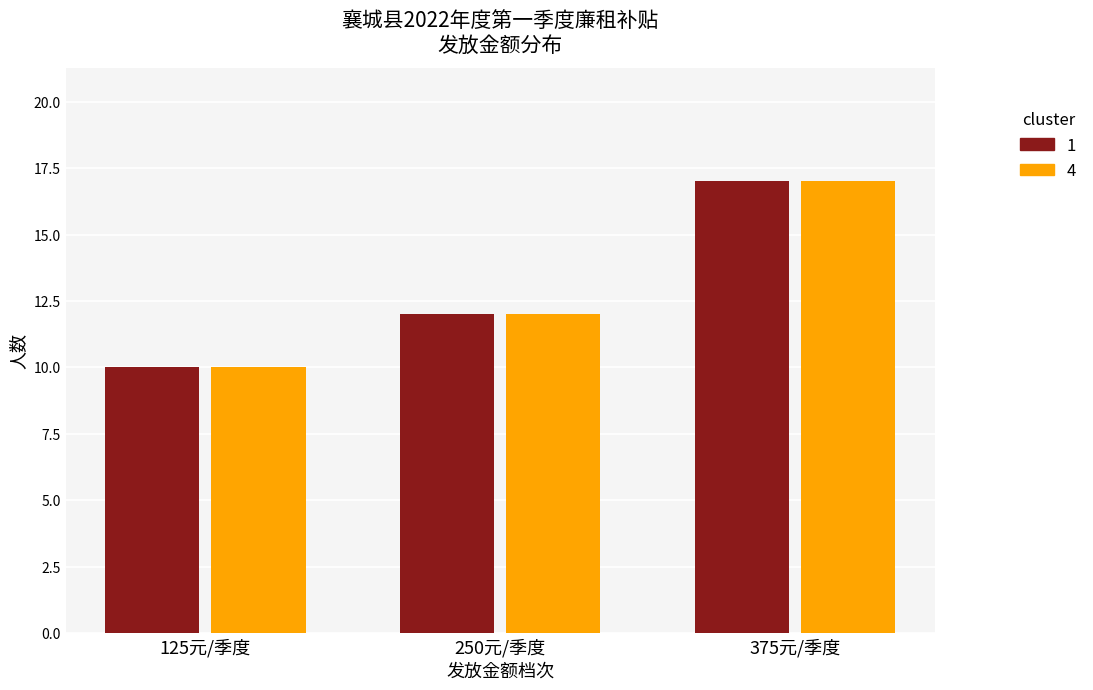

How many data points does each series have?

3